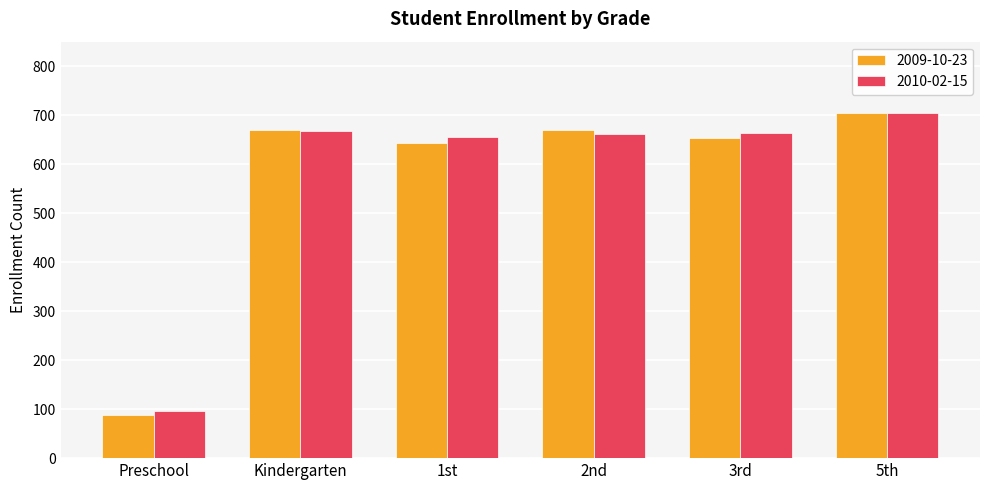

What is the difference between the 2010-02-15 values at Preschool and 1st?

560